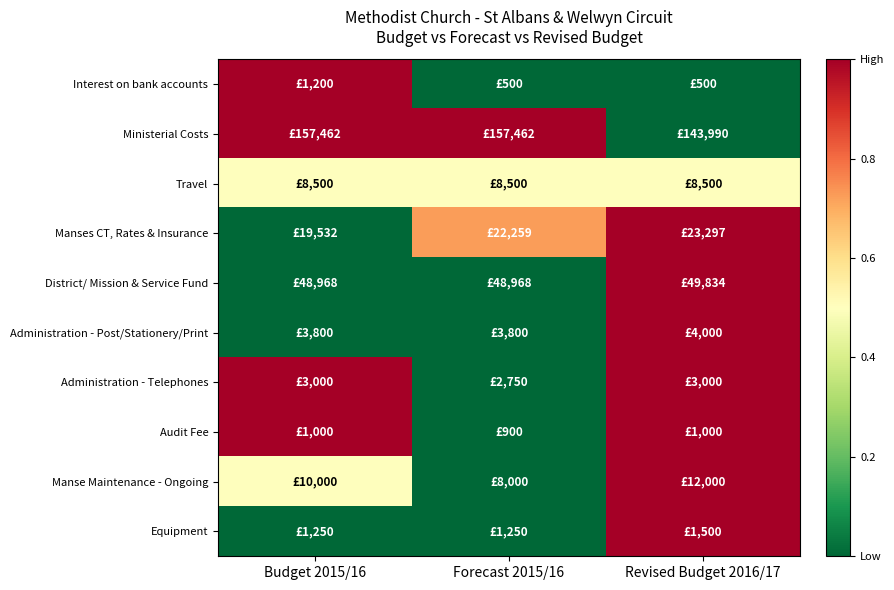

Reading left to right, list all the values displayed in this chart.

Interest on bank accounts: Budget 2015/16=1.0	Forecast 2015/16=0.0	Revised Budget 2016/17=0.0
Ministerial Costs: Budget 2015/16=1.0	Forecast 2015/16=1.0	Revised Budget 2016/17=0.0
Travel: Budget 2015/16=0.5	Forecast 2015/16=0.5	Revised Budget 2016/17=0.5
Manses CT, Rates & Insurance: Budget 2015/16=0.0	Forecast 2015/16=0.7	Revised Budget 2016/17=1.0
District/ Mission & Service Fund: Budget 2015/16=0.0	Forecast 2015/16=0.0	Revised Budget 2016/17=1.0
Administration - Post/Stationery/Print: Budget 2015/16=0.0	Forecast 2015/16=0.0	Revised Budget 2016/17=1.0
Administration - Telephones: Budget 2015/16=1.0	Forecast 2015/16=0.0	Revised Budget 2016/17=1.0
Audit Fee: Budget 2015/16=1.0	Forecast 2015/16=0.0	Revised Budget 2016/17=1.0
Manse Maintenance - Ongoing: Budget 2015/16=0.5	Forecast 2015/16=0.0	Revised Budget 2016/17=1.0
Equipment: Budget 2015/16=0.0	Forecast 2015/16=0.0	Revised Budget 2016/17=1.0